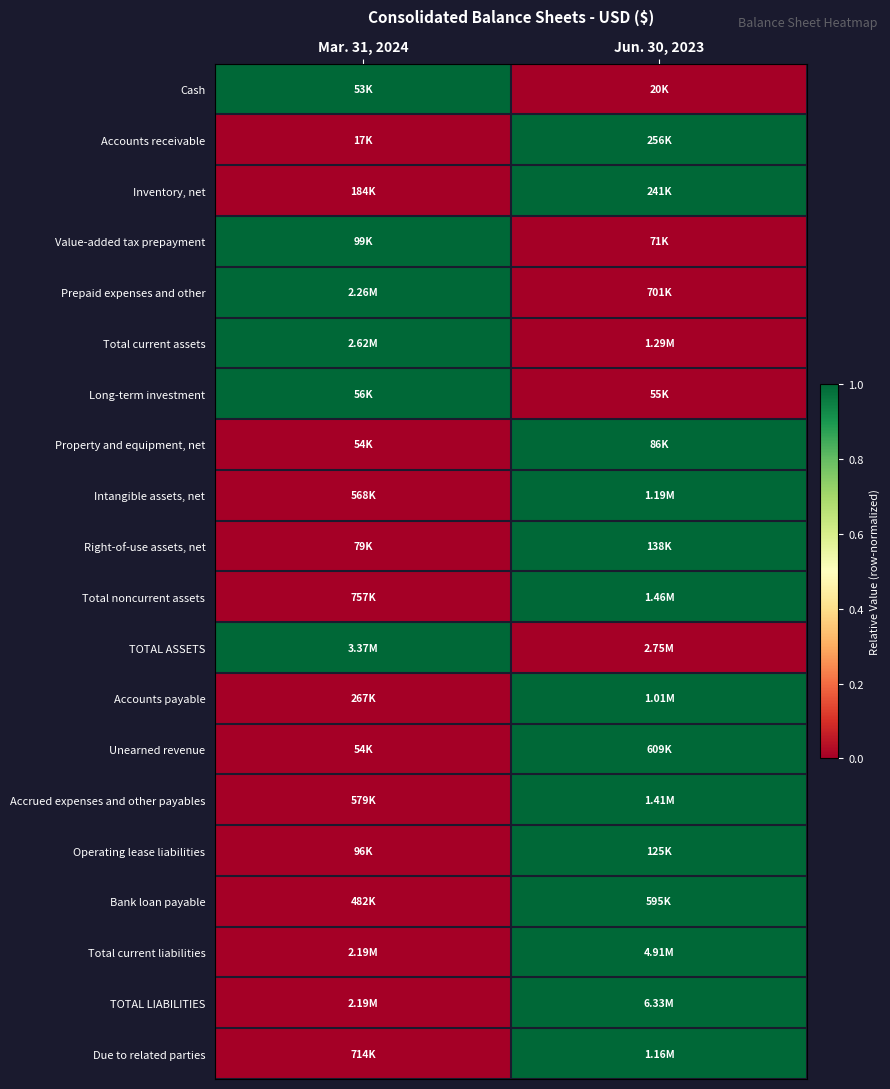

Rank the series by their maximum value, from lowest to highest.

Cash, Accounts receivable, Inventory, net, Value-added tax prepayment, Prepaid expenses and other, Total current assets, Long-term investment, Property and equipment, net, Intangible assets, net, Right-of-use assets, net, Total noncurrent assets, TOTAL ASSETS, Accounts payable, Unearned revenue, Accrued expenses and other payables, Operating lease liabilities, Bank loan payable, Total current liabilities, TOTAL LIABILITIES, Due to related parties